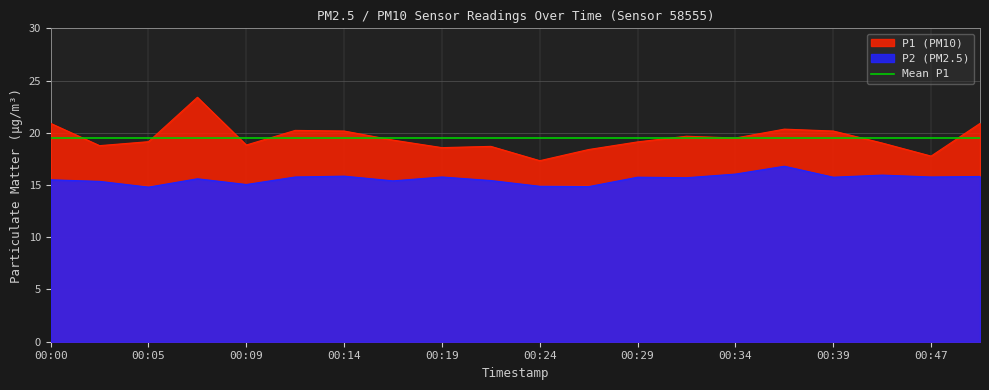

List the series in order of their peak value, highest first.

P1, P2